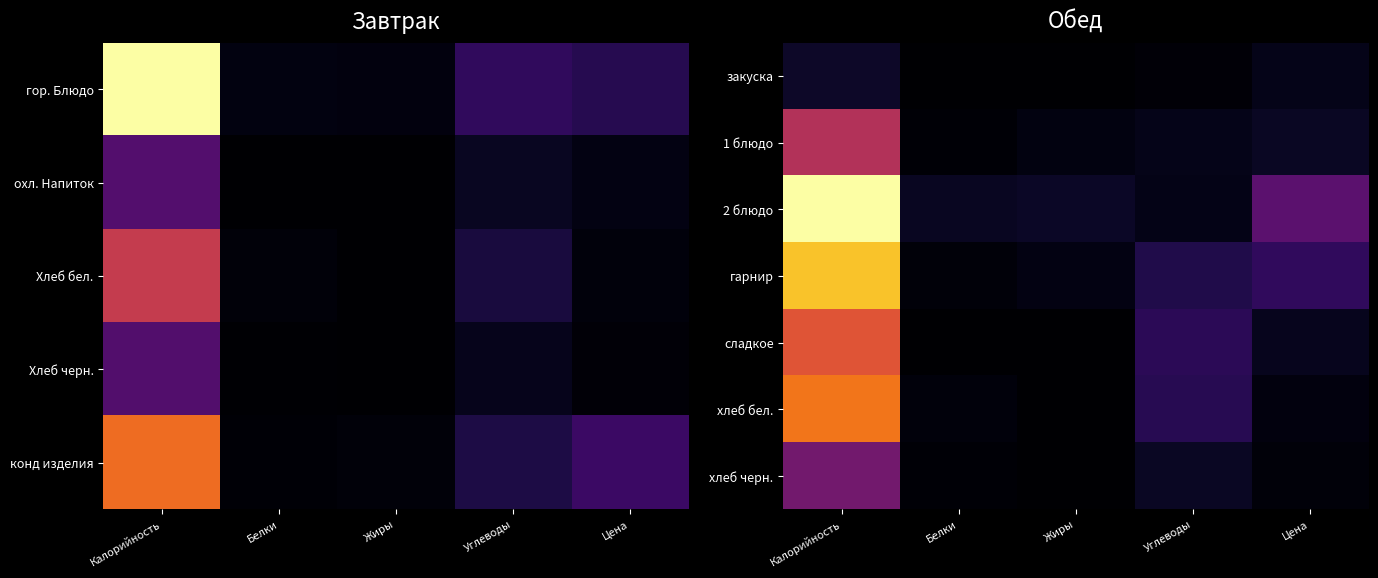

Rank the series by their maximum value, from lowest to highest.

закуска, хлеб черн., 1 блюдо, сладкое, хлеб бел., гарнир, 2 блюдо